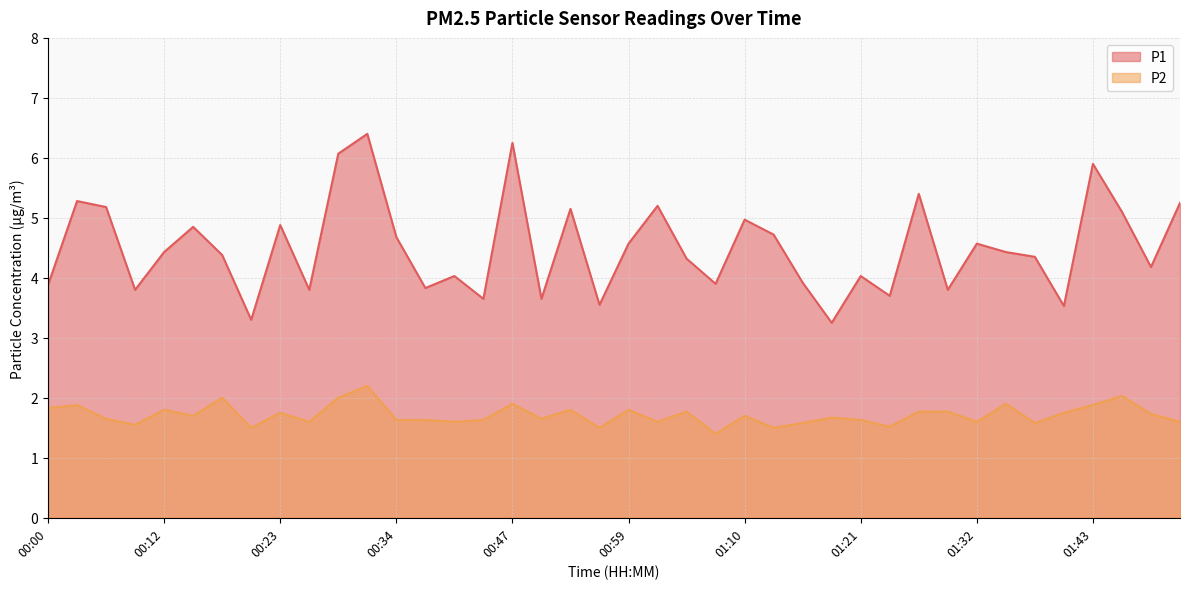

How many data points does each series have?

40